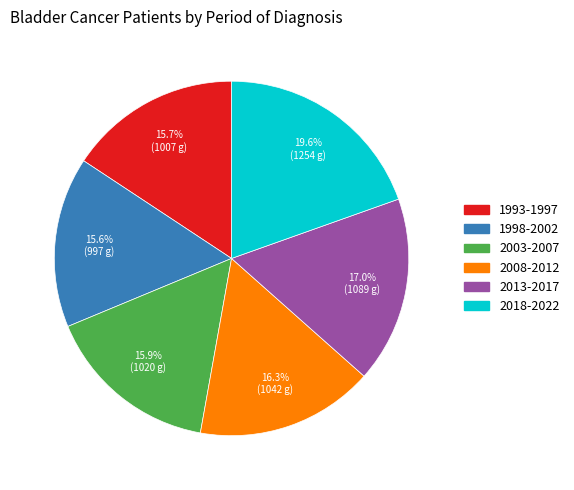

How many slices are in this pie chart?

6